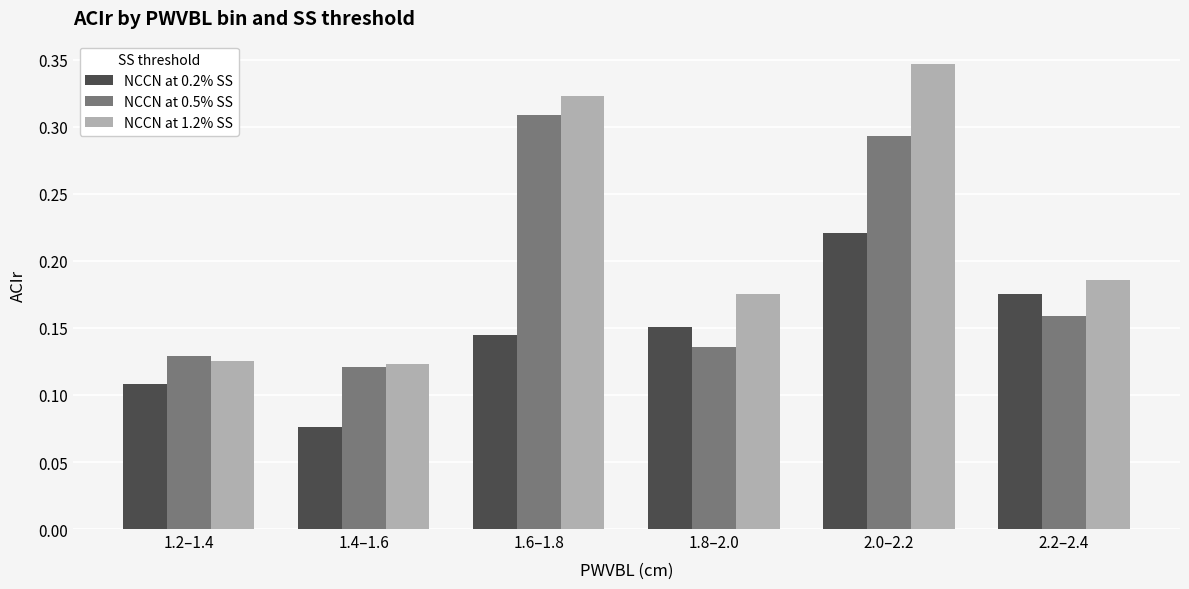

How many groups of bars are there?

6